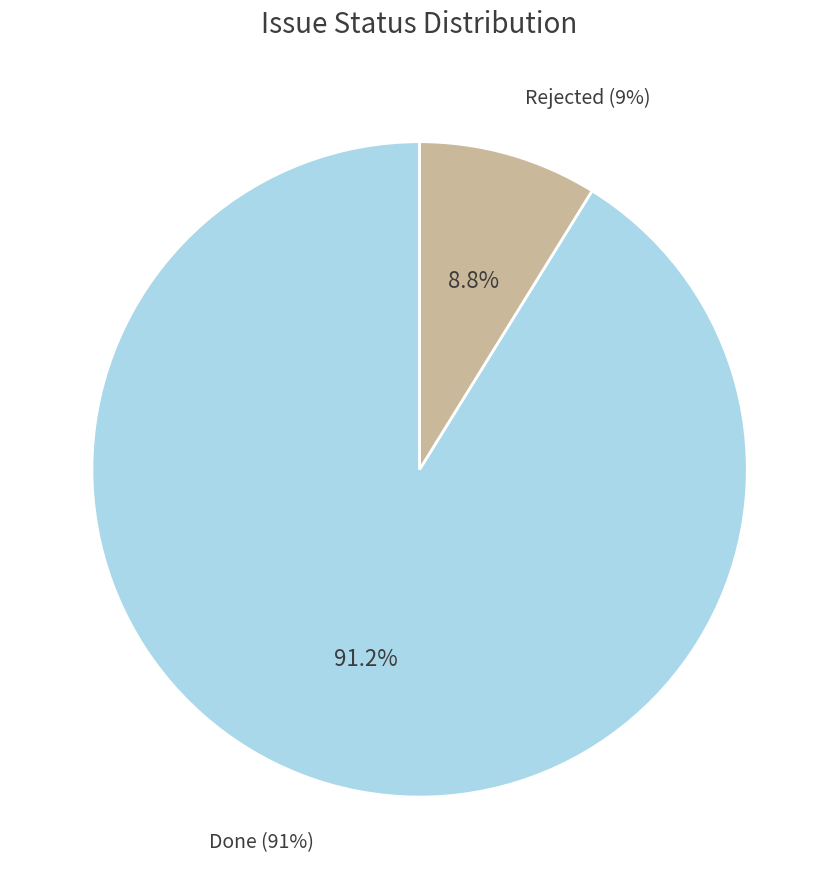

What percentage is the Done slice, to the nearest percent?

91%